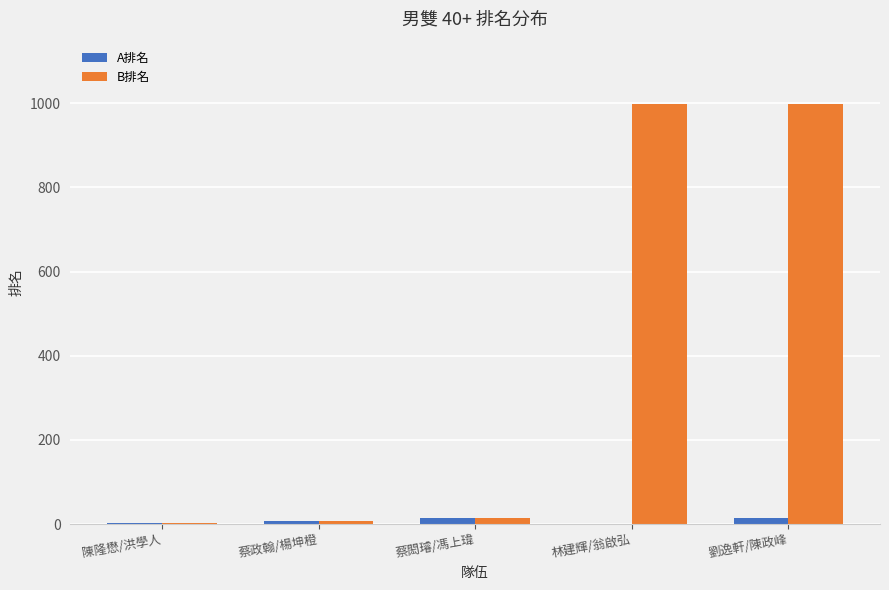

What is the sum of all B排名 values?

2023